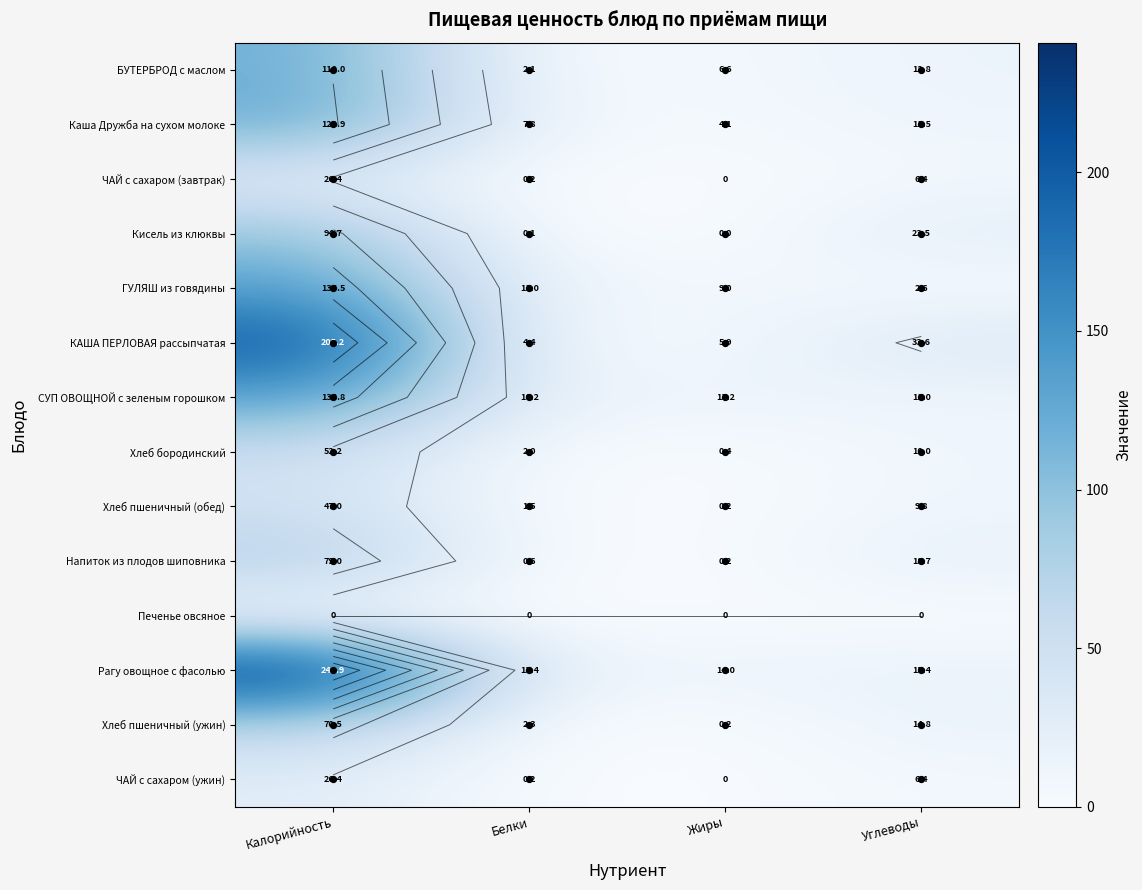

True or false: СУП ОВОЩНОЙ с зеленым горошком has a value of 6.3 at Жиры.

False